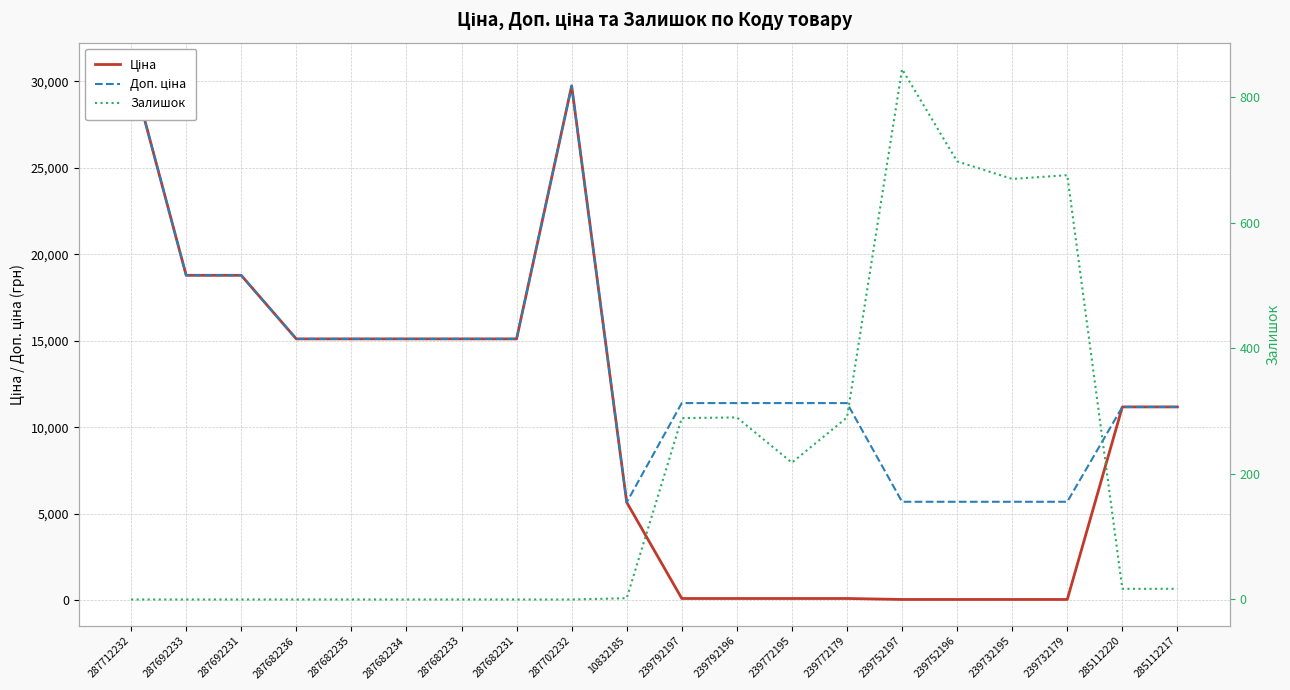

Reading right to left, list all the values displayed in this chart.

Ціна: 285112217=11188.2	285112220=11188.2	239732179=57.0	239732195=57.0	239752196=57.0	239752197=57.0	239772179=114.1	239772195=114.1	239792196=114.1	239792197=114.1	10832185=5673.8	287702232=29747.2	287682231=15120.0	287682233=15120.0	287682234=15120.0	287682235=15120.0	287682236=15120.0	287692231=18796.8	287692233=18796.8	287712232=30717.1
Доп. ціна: 285112217=11188.2	285112220=11188.2	239732179=5705.0	239732195=5705.0	239752196=5705.0	239752197=5705.0	239772179=11410.0	239772195=11410.0	239792196=11410.0	239792197=11410.0	10832185=5673.8	287702232=29747.2	287682231=15120.0	287682233=15120.0	287682234=15120.0	287682235=15120.0	287682236=15120.0	287692231=18796.8	287692233=18796.8	287712232=30717.1
Залишок: 285112217=17.0	285112220=17.0	239732179=676.0	239732195=670.0	239752196=698.0	239752197=845.0	239772179=290.0	239772195=218.0	239792196=290.0	239792197=289.0	10832185=2.0	287702232=0.0	287682231=0.0	287682233=0.0	287682234=0.0	287682235=0.0	287682236=0.0	287692231=0.0	287692233=0.0	287712232=0.0